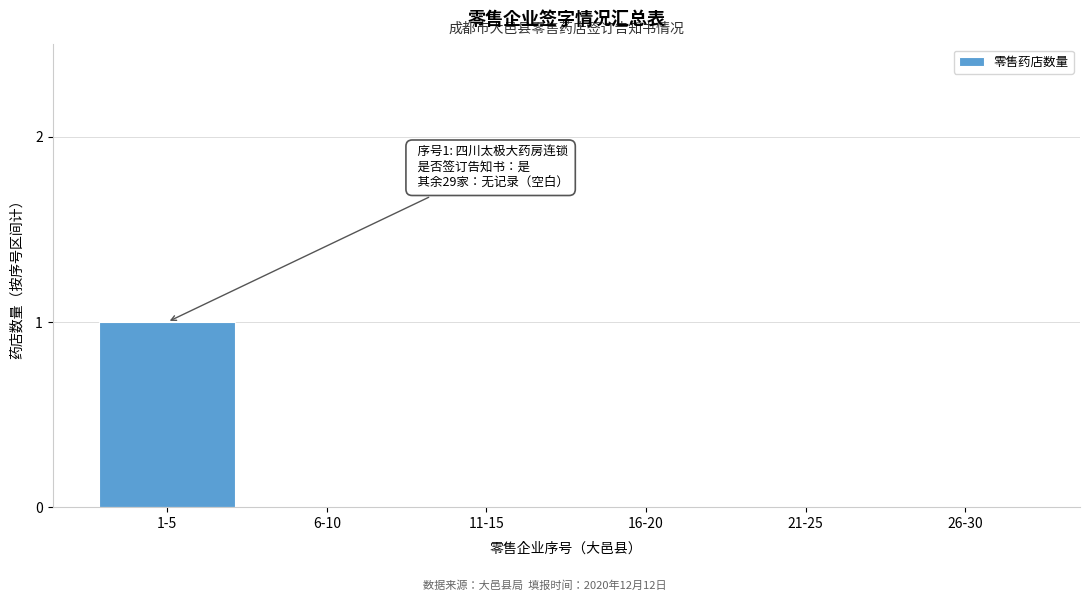

Reading left to right, what are all the values shown in this chart?

1-5=1	6-10=0	11-15=0	16-20=0	21-25=0	26-30=0